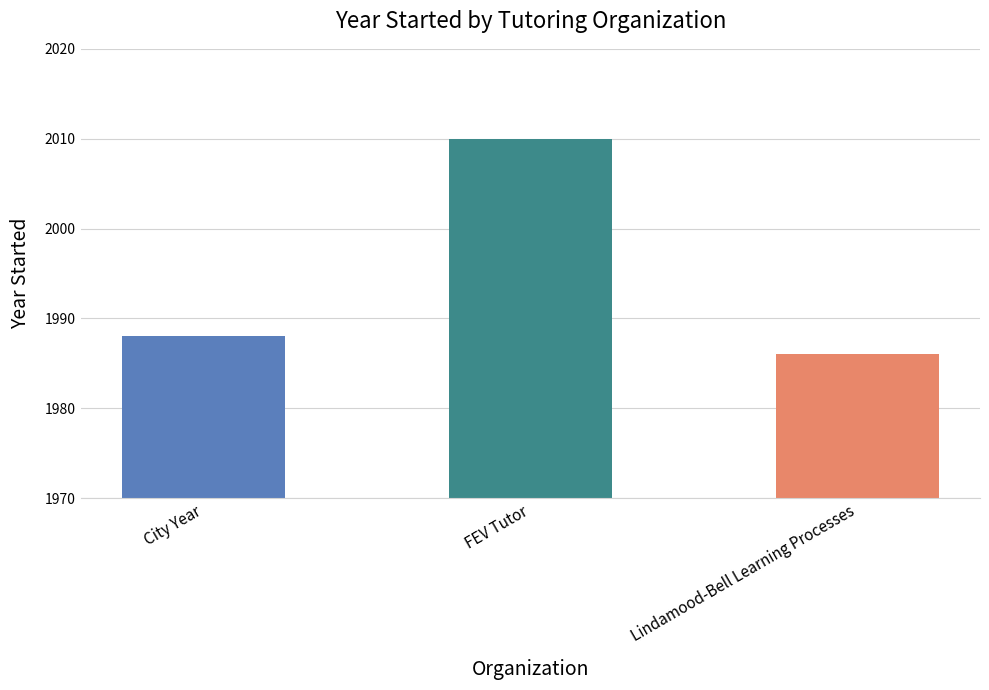

Are the bars horizontal?

No